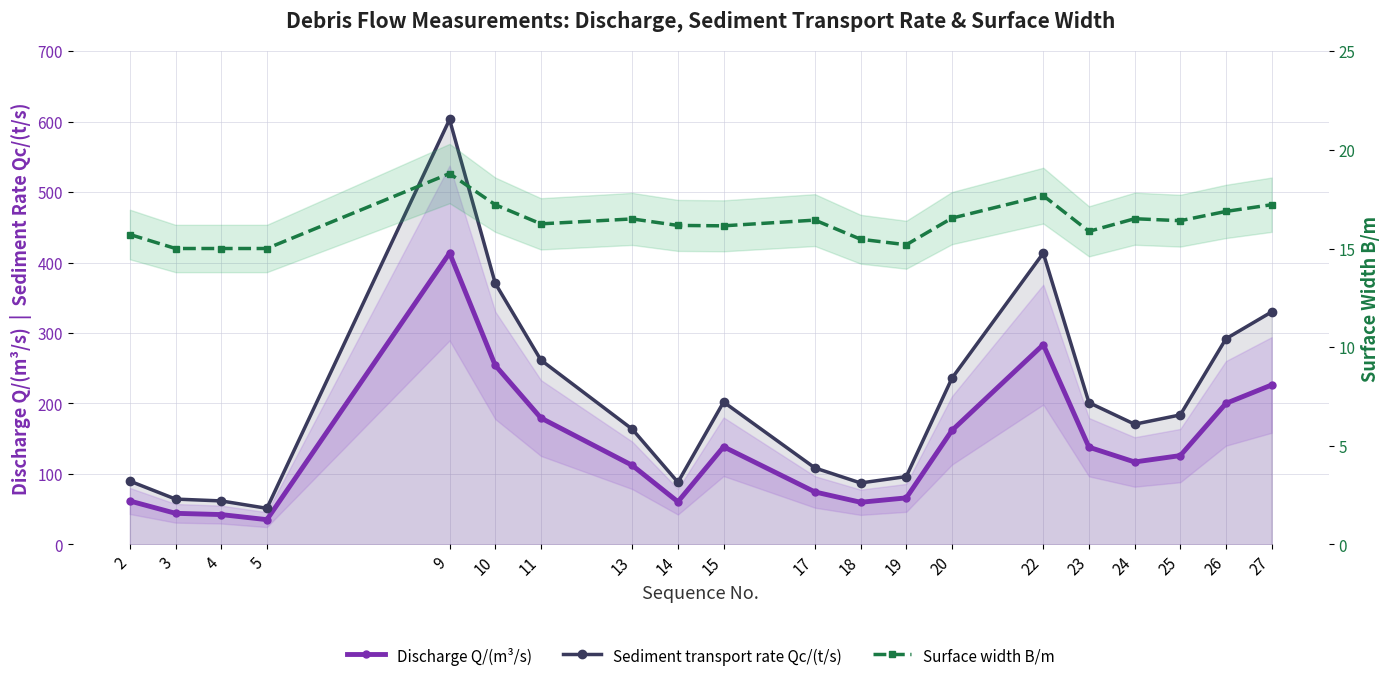

Which series has the largest total across all categories?

Sediment transport rate Qc/(t/s)